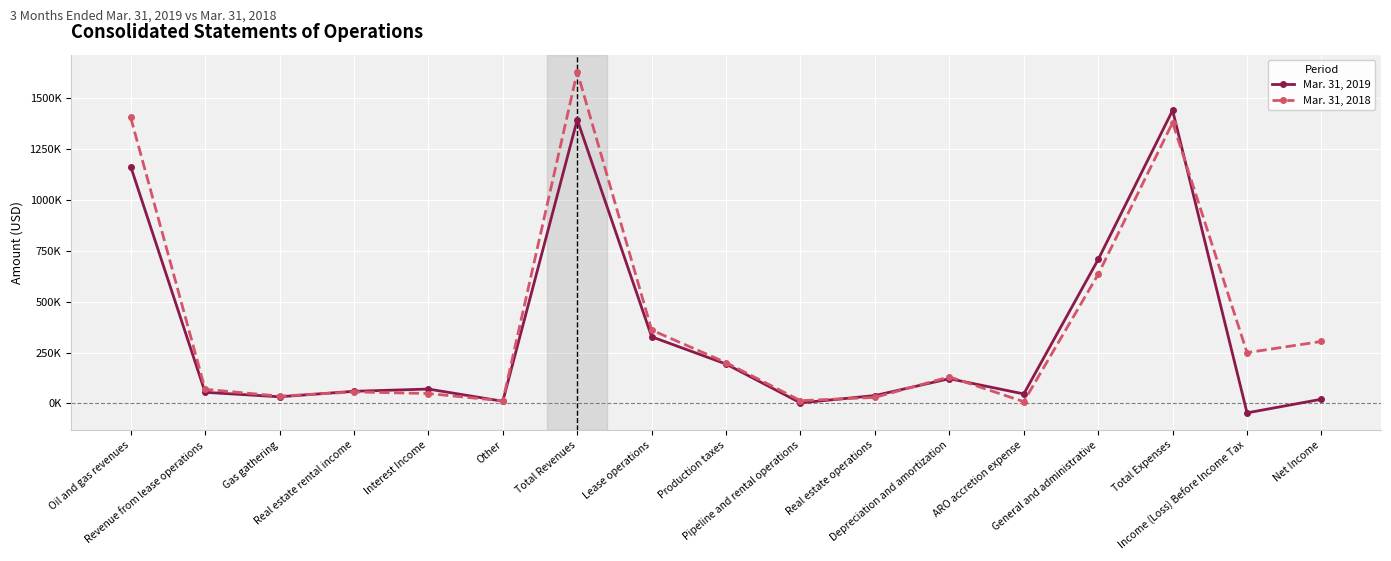

Is this an area chart (filled region under the line)?

No